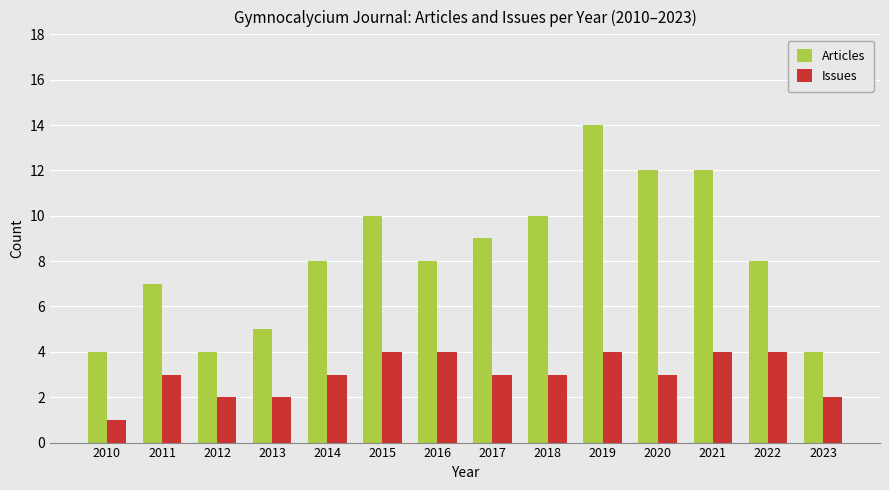

What is the difference between the maximum and minimum values in the Articles series?

10